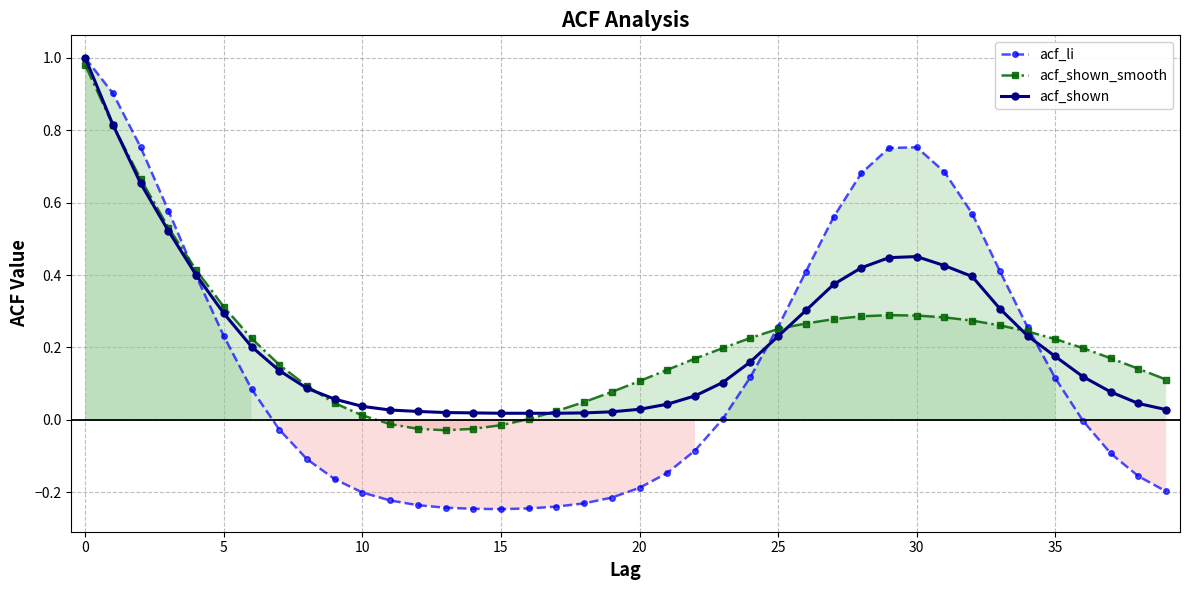

Where is the first local maximum for acf_li?

30